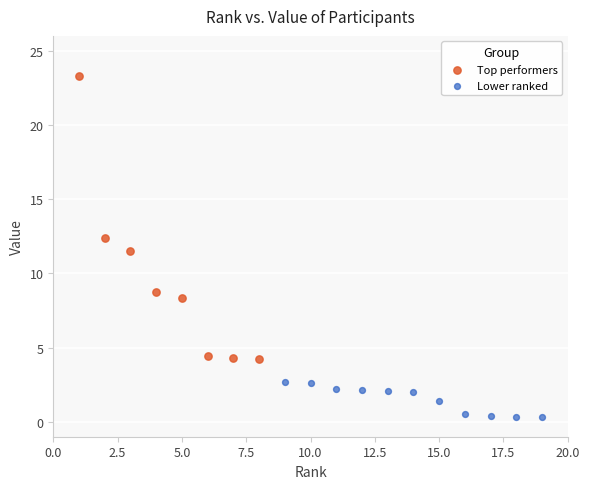

Which series has the largest Y range (max minus min)?

Top performers